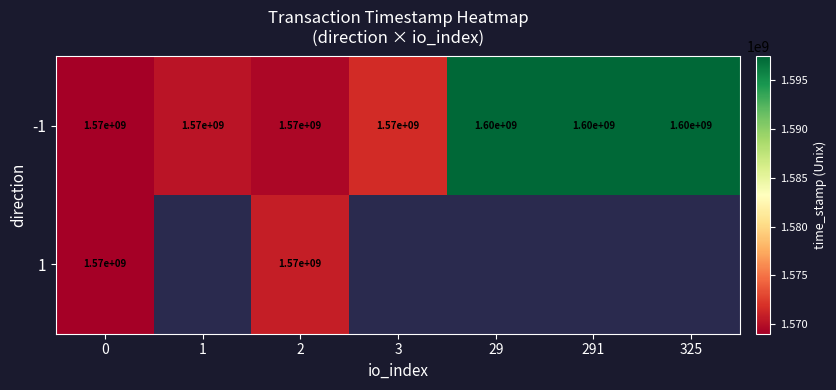

What is the difference between the maximum and minimum values in the -1 series?

30000000